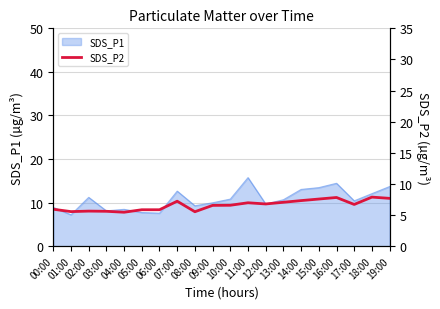

Is it true that SDS_P1 equals 7.6 at 06:00?

True